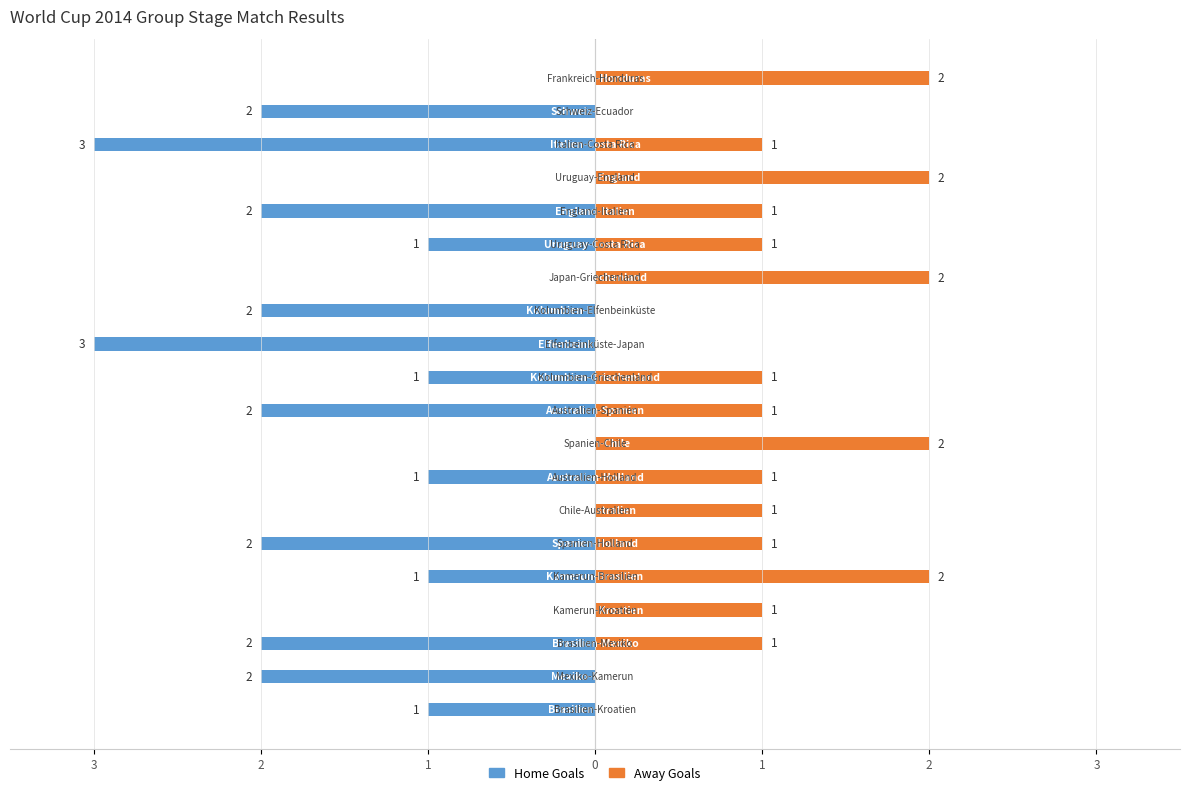

What is the label of the 19th bar from the right?

2